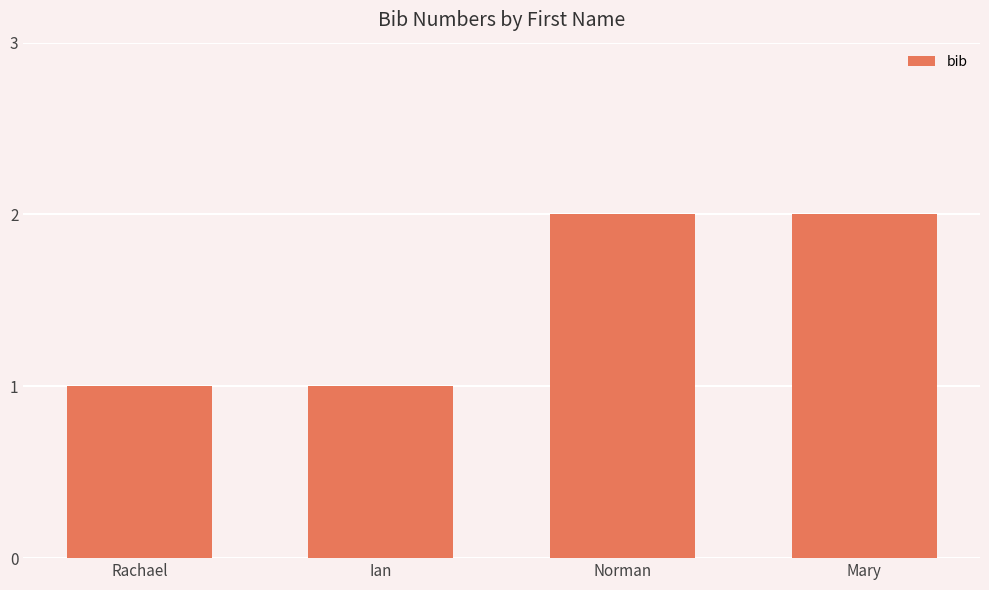

Reading left to right, list all the values displayed in this chart.

Rachael=1	Ian=1	Norman=2	Mary=2